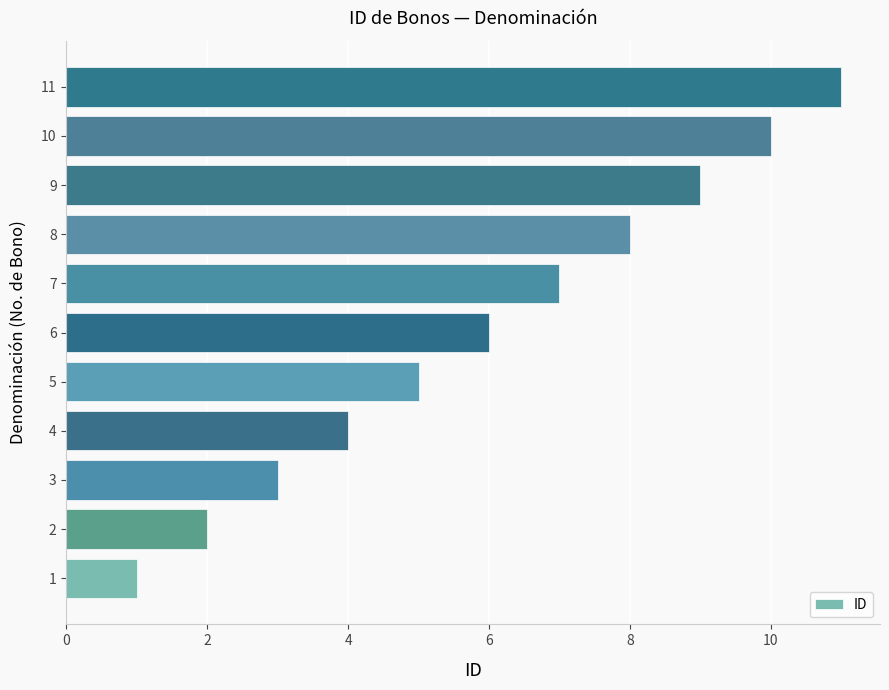

What is the change in value from 4 to 8?

+4